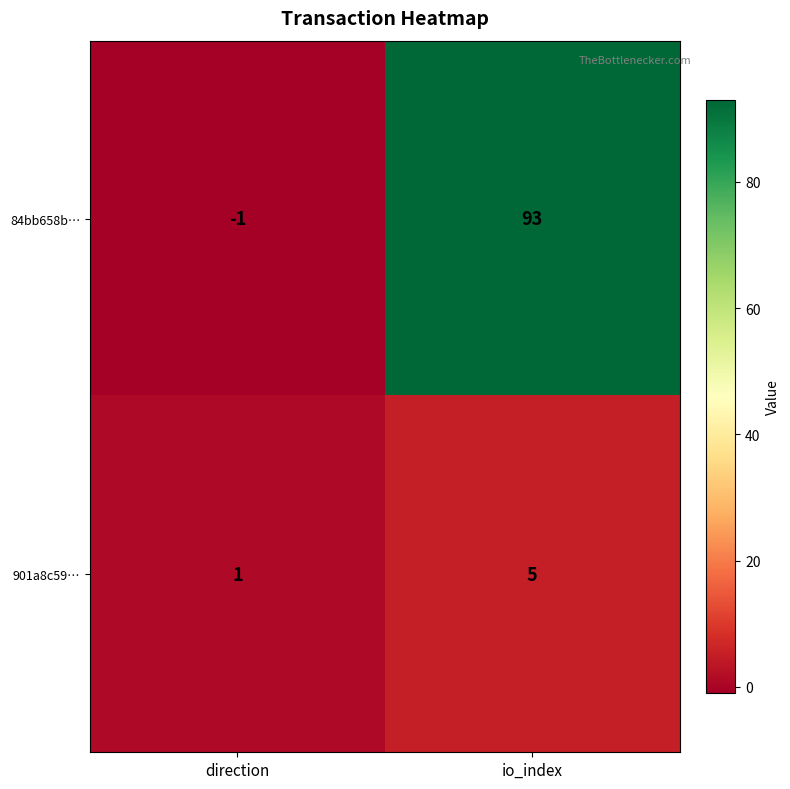

Rank the series at io_index from lowest to highest value.

901a8c59…, 84bb658b…